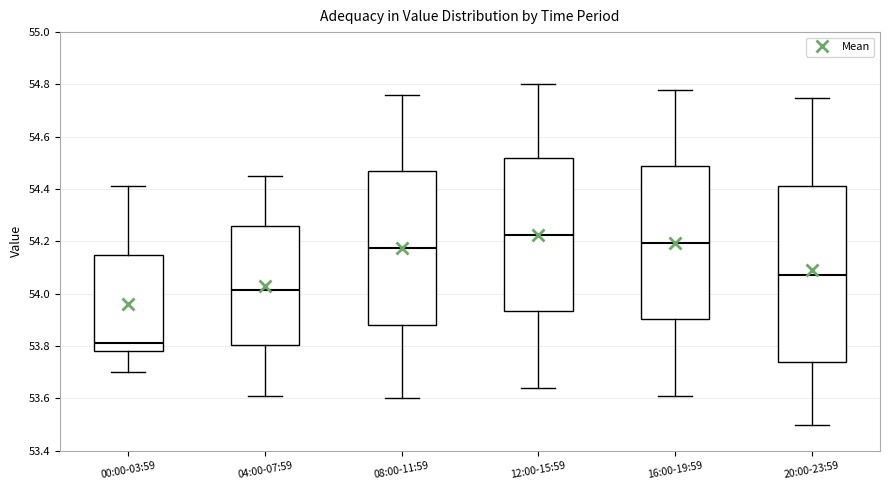

Which box is the tallest, from its lower edge to its upper edge?

20:00-23:59